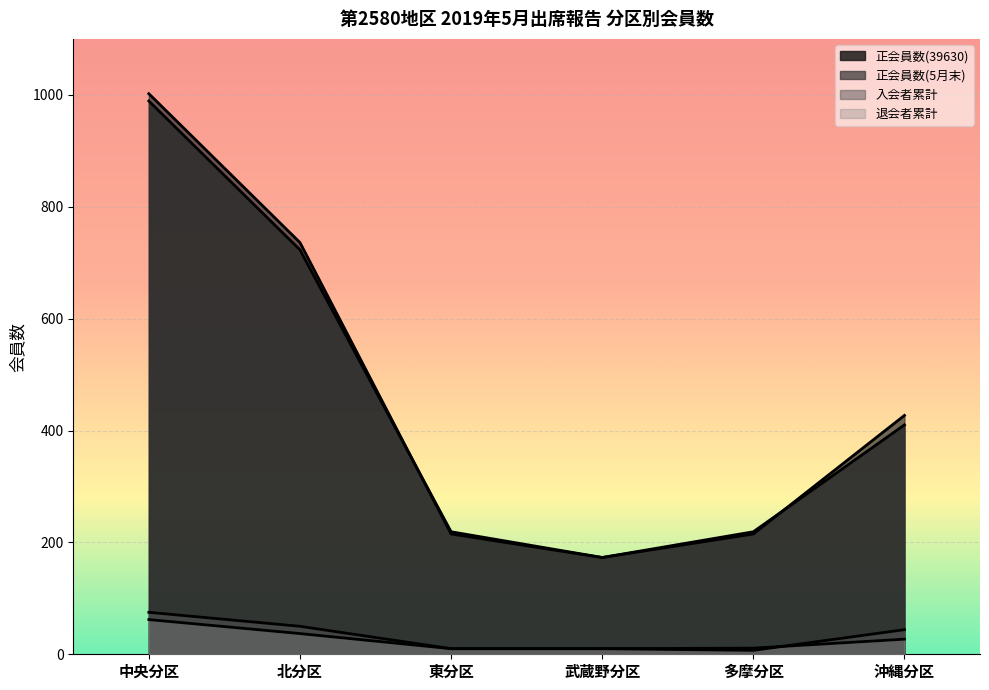

What is the difference between the 退会者累計 values at 中央分区 and 北分区?

25